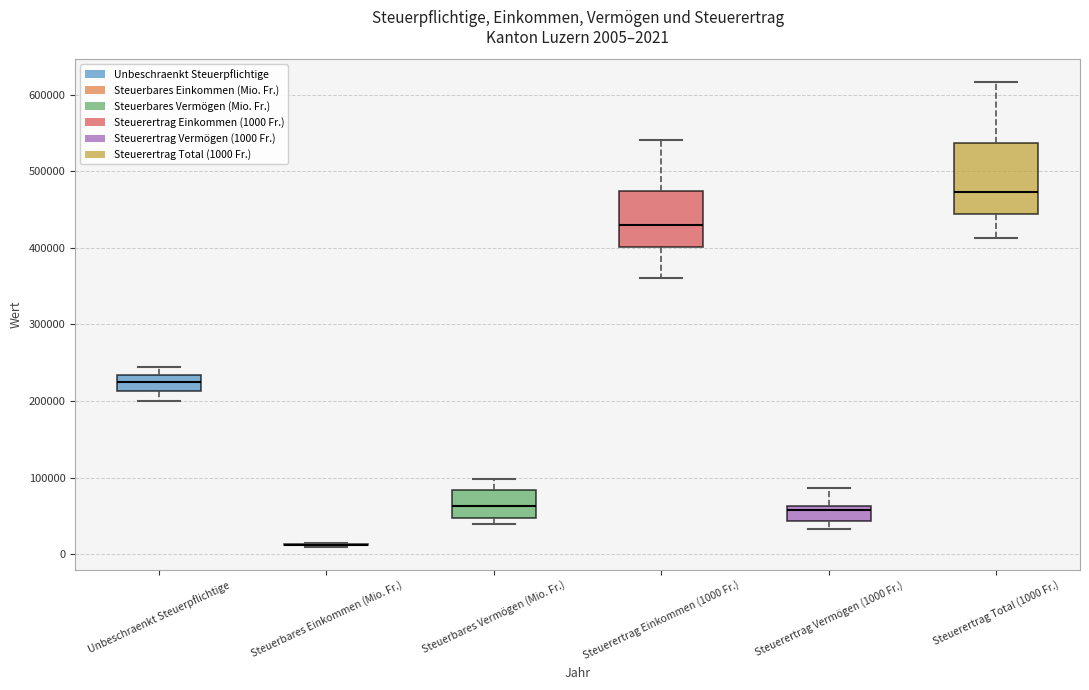

Comparing the boxes themselves (not the whiskers), which one is the tallest?

Steuerertrag Total (1000 Fr.)